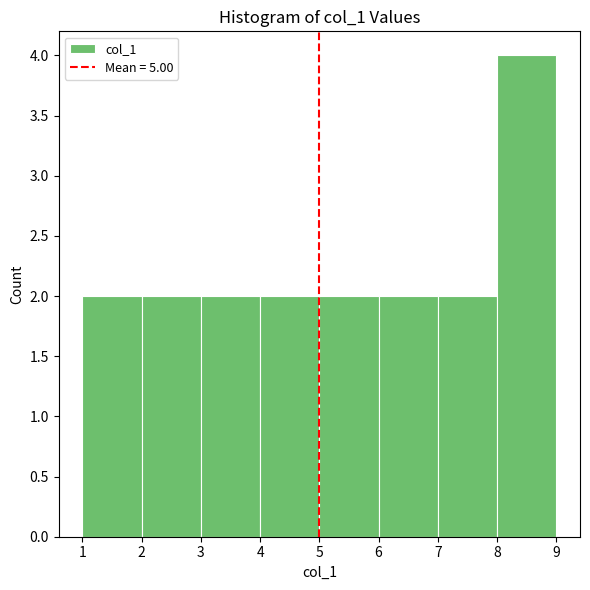

Reading left to right, transcribe this chart: for each bar, give the range it covers on the x-axis and its height. The values are not printed on the chart, so give them approximately, as read against the axis.

1 to 2: 2
2 to 3: 2
3 to 4: 2
4 to 5: 2
5 to 6: 2
6 to 7: 2
7 to 8: 2
8 to 9: 4